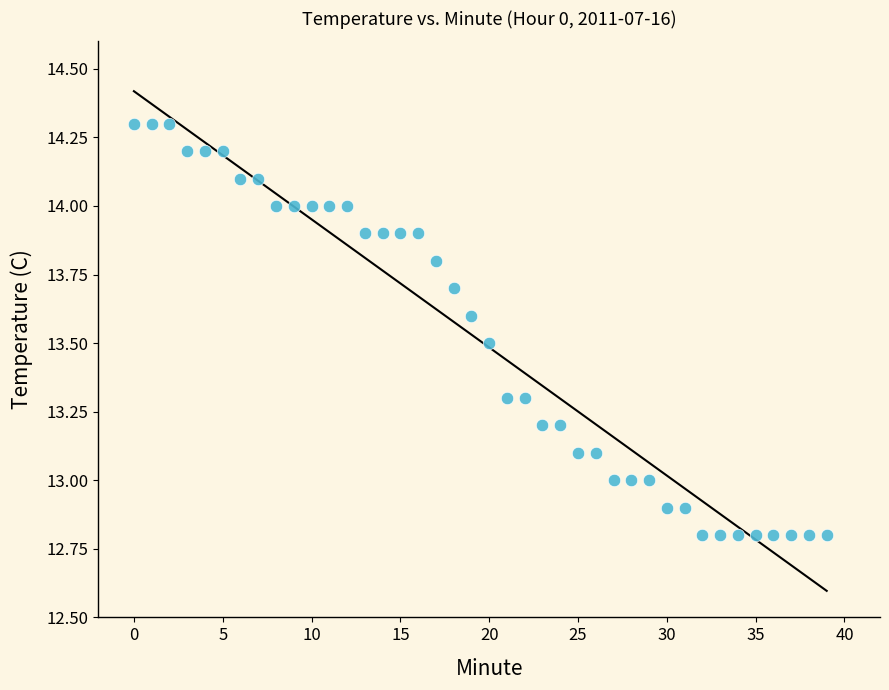

What is the range of Y values (max minus min)?

1.5